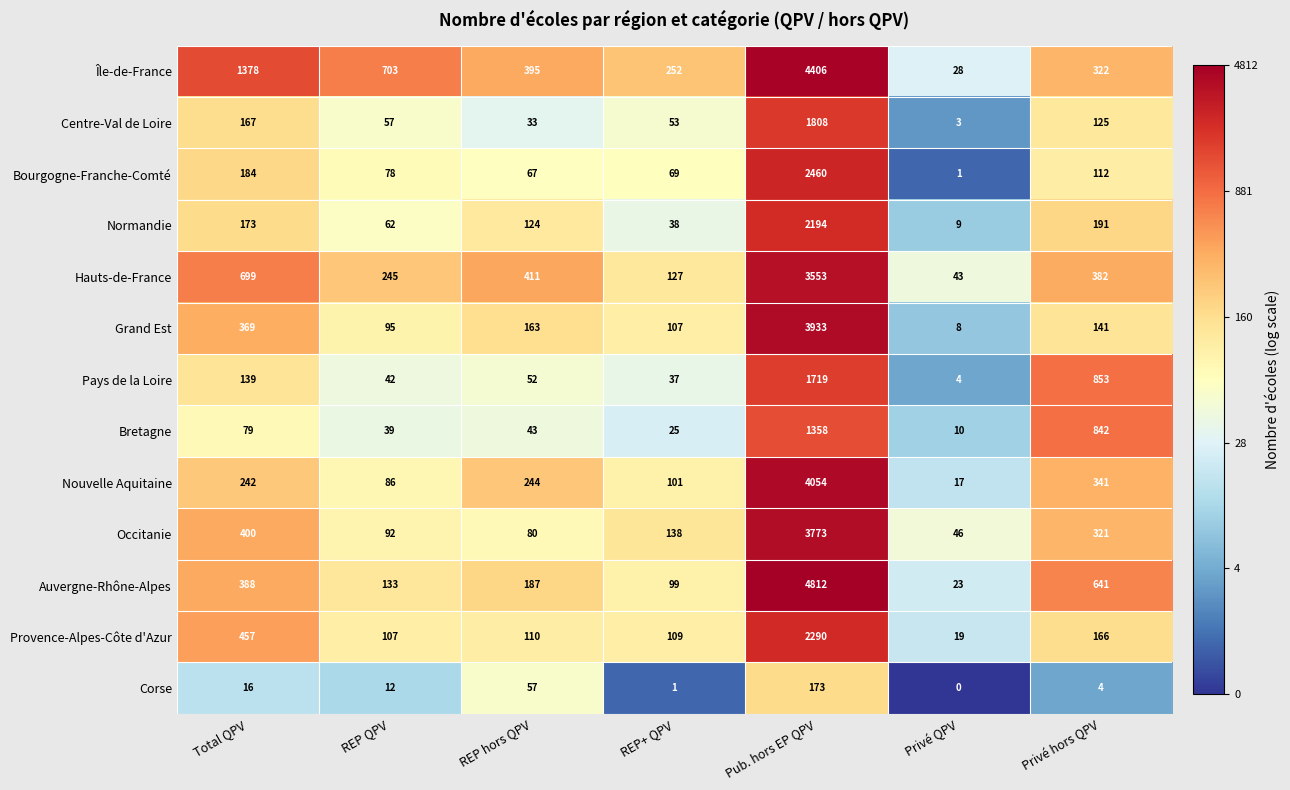

The value of Bourgogne-Franche-Comté at REP+ QPV is 105. True or false?

False